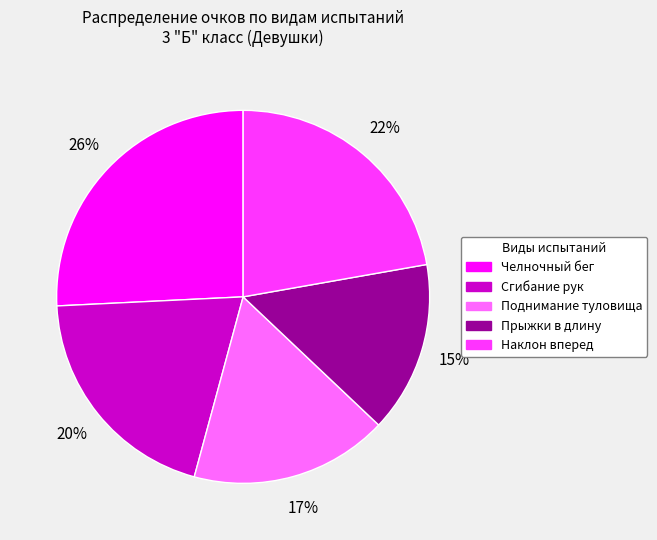

How many slices are in this pie chart?

5